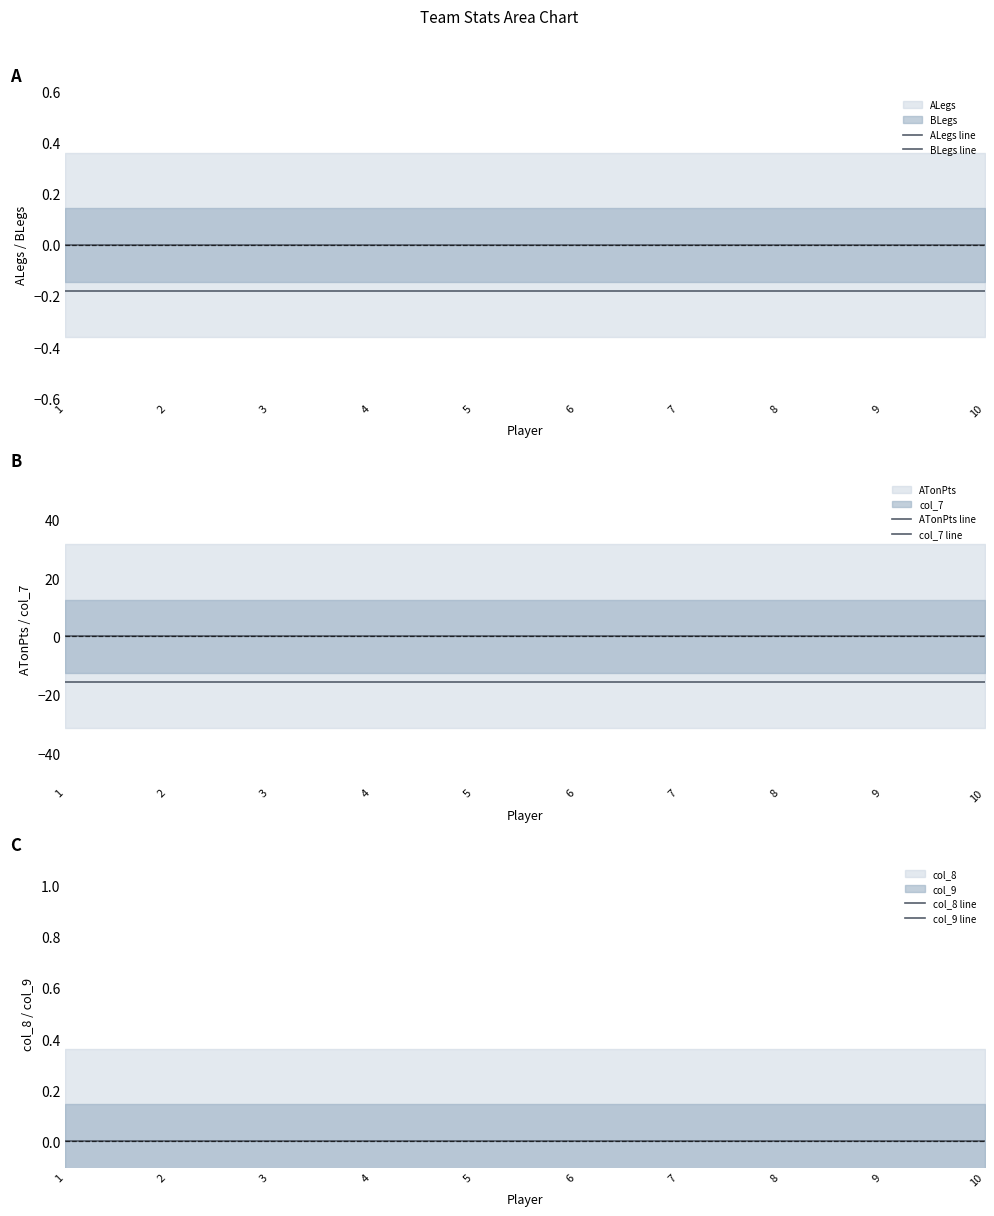

Which series has the largest range (max minus min)?

ALegs line